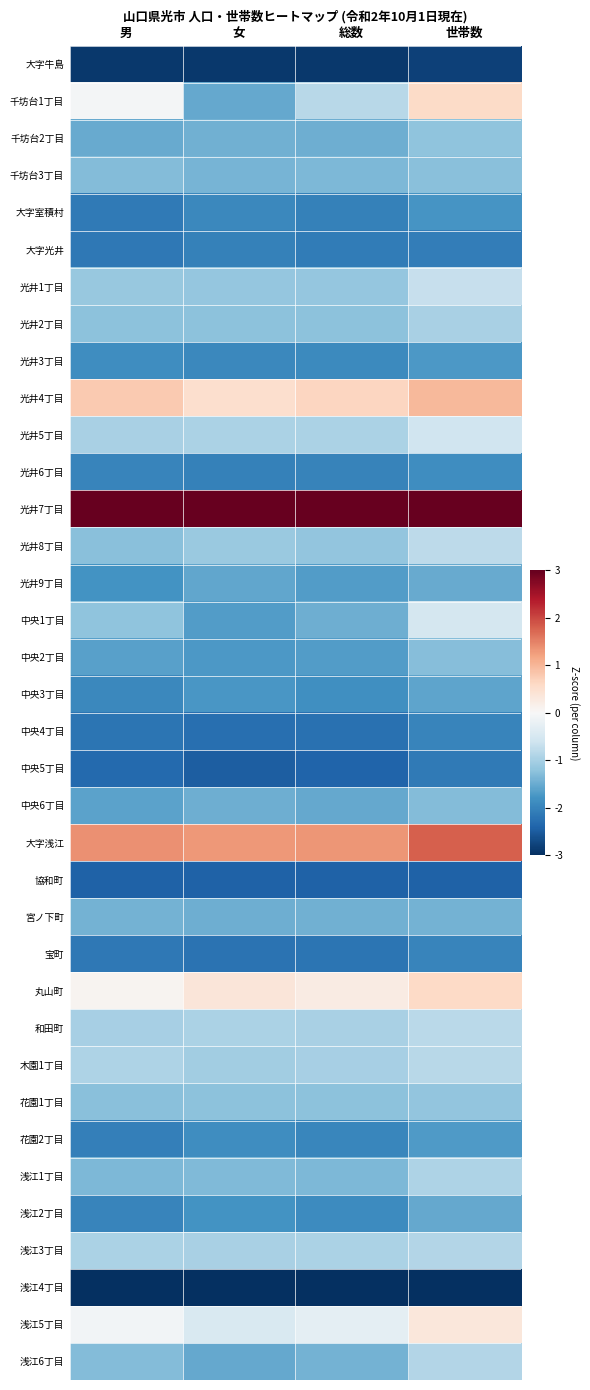

At how many categories does at least one series exceed 0?

4